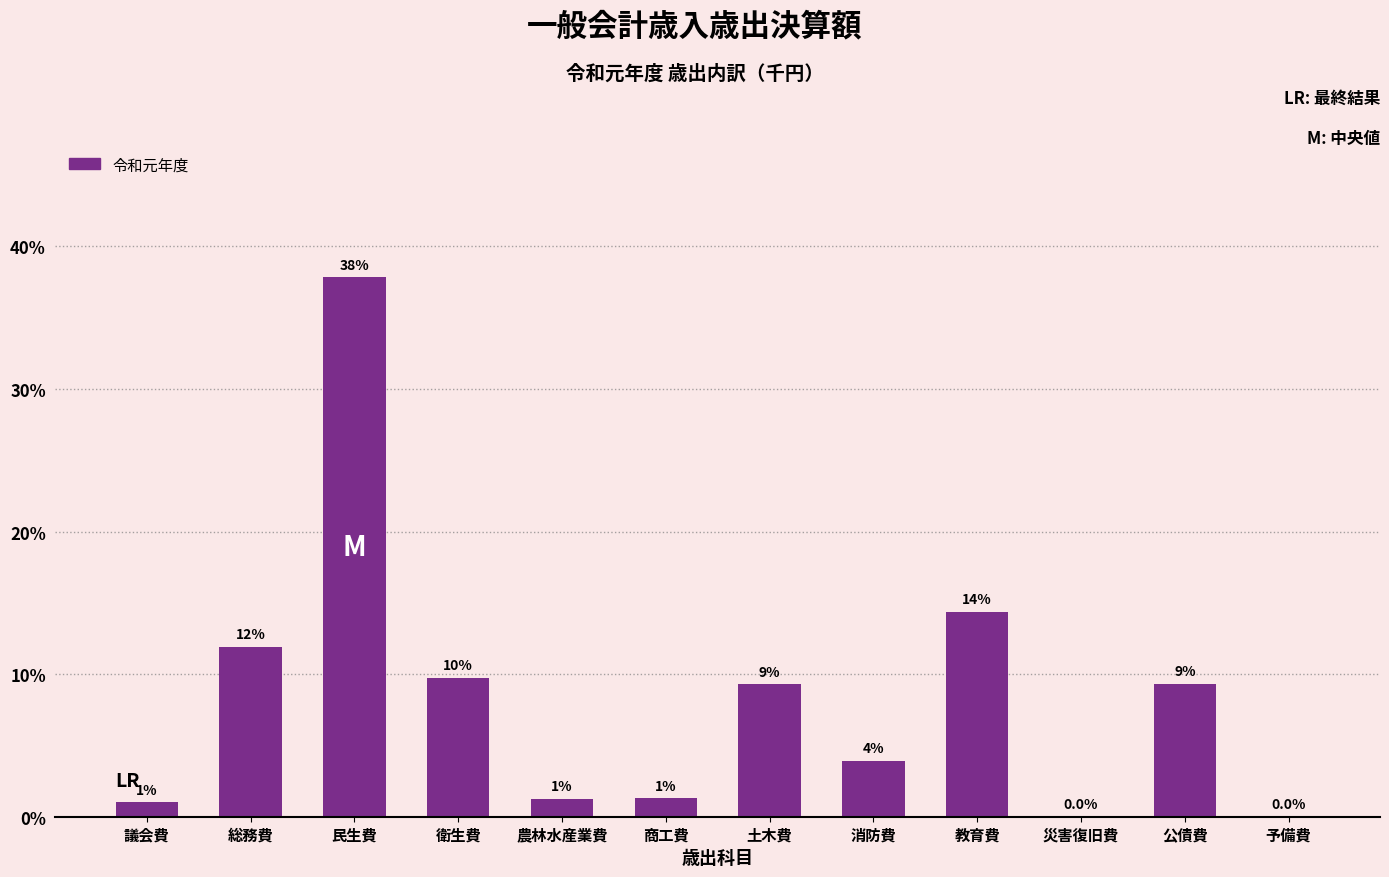

The chart shows a value of -21.2 at 予備費. True or false?

False